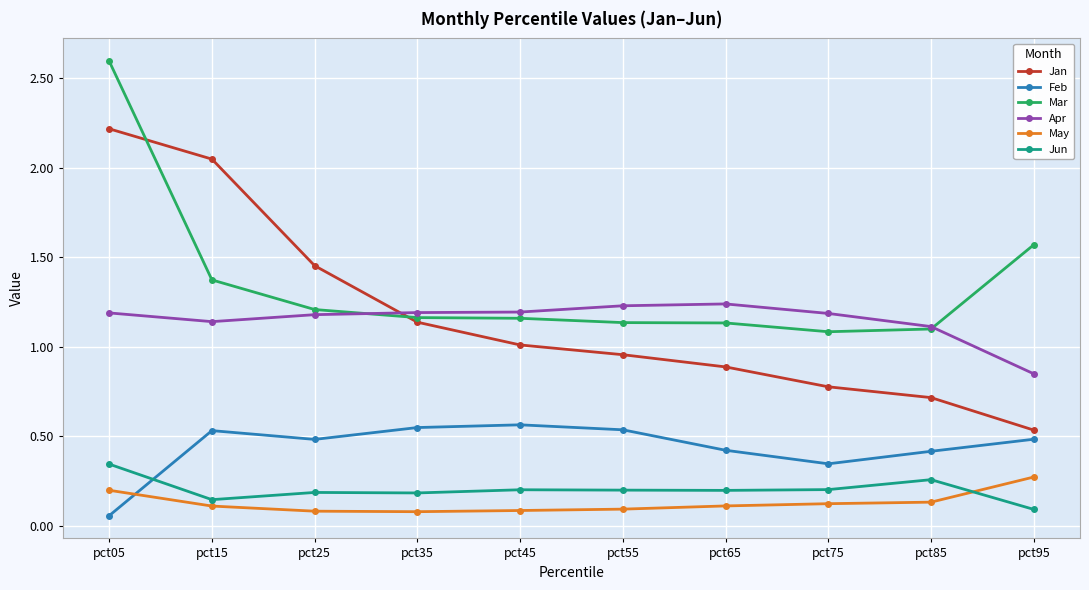

True or false: Jun has more than 0 interior local peaks.

True